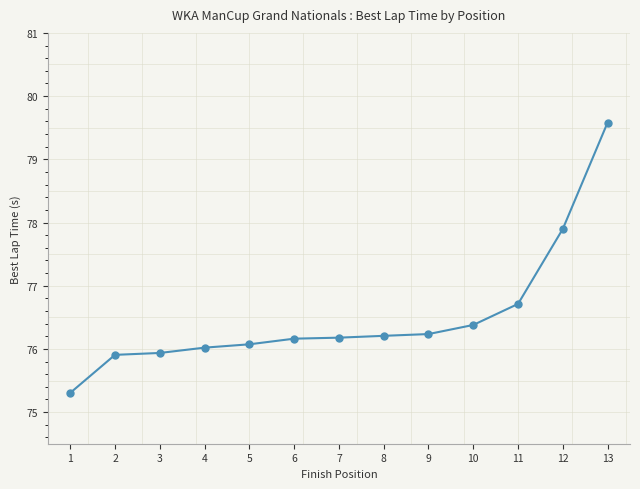

What is the value of the 6th point from the left?

76.2